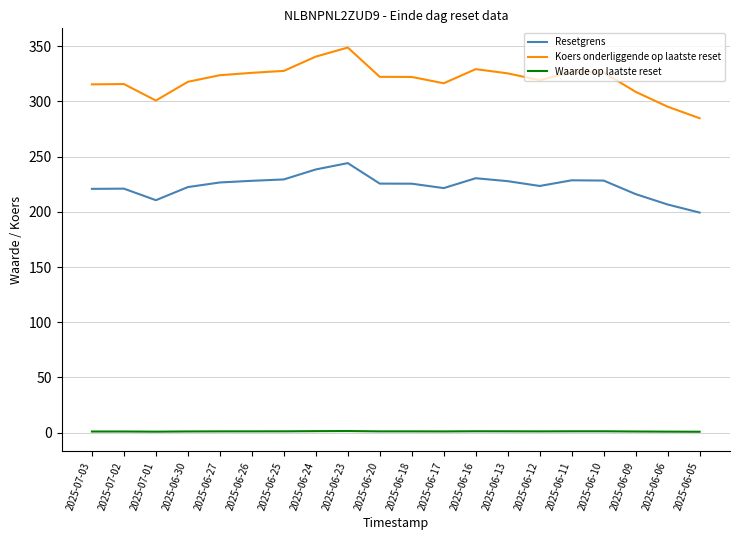

Which series has the largest range (max minus min)?

Koers onderliggende op laatste reset